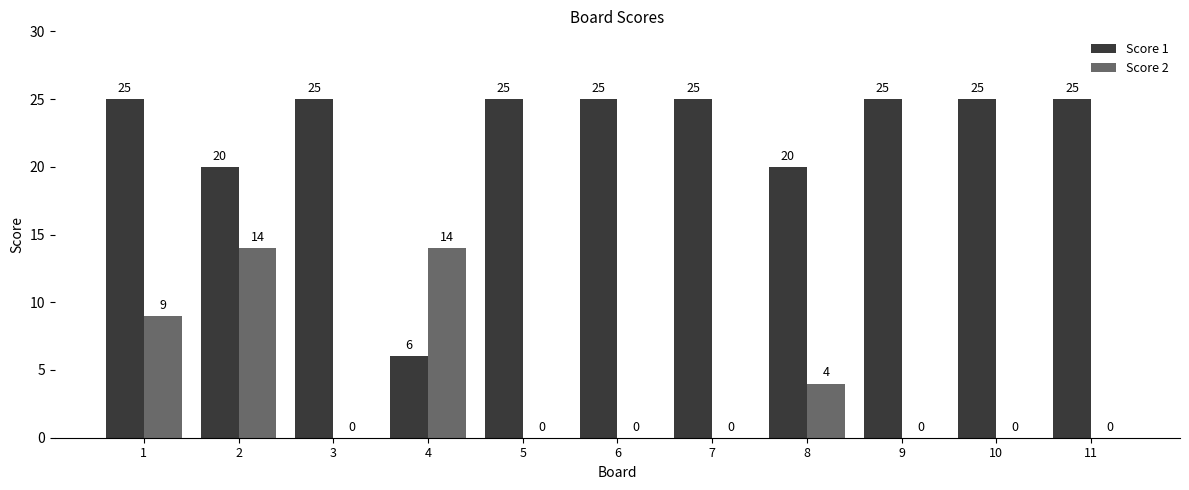

Which series changed the most between 1 and 9?

Score 2